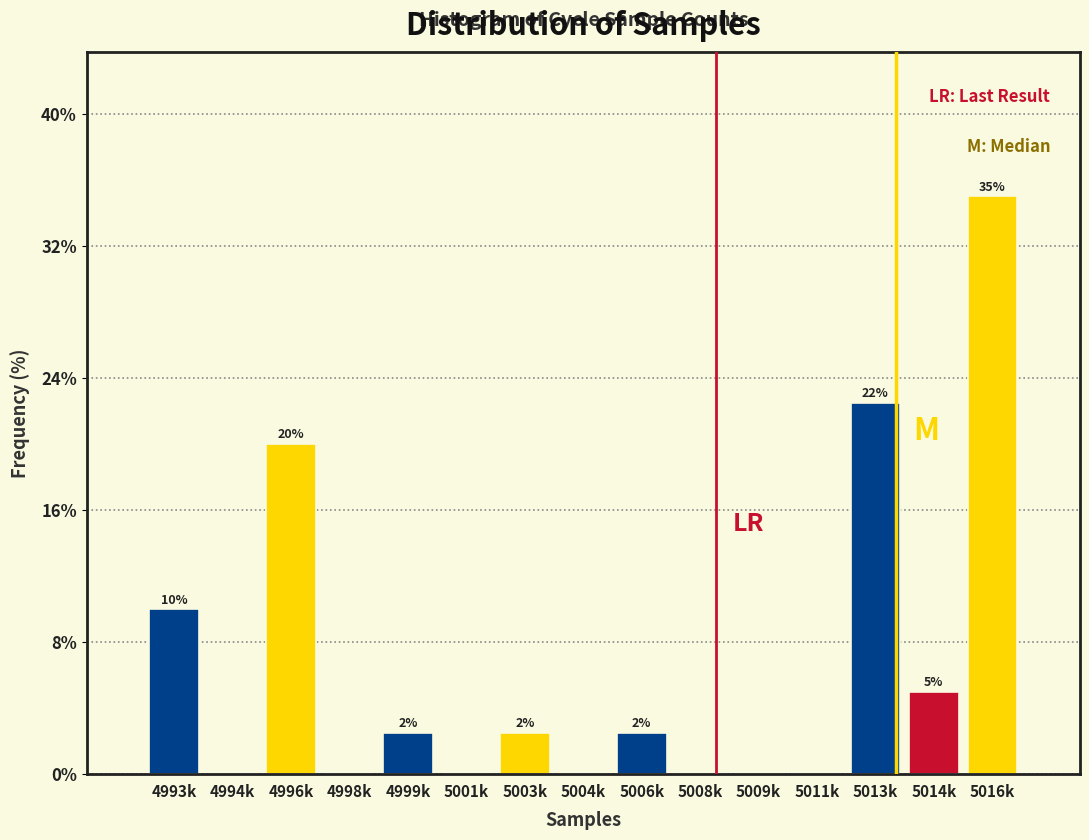

The value at 4996k is 20.0. True or false?

True